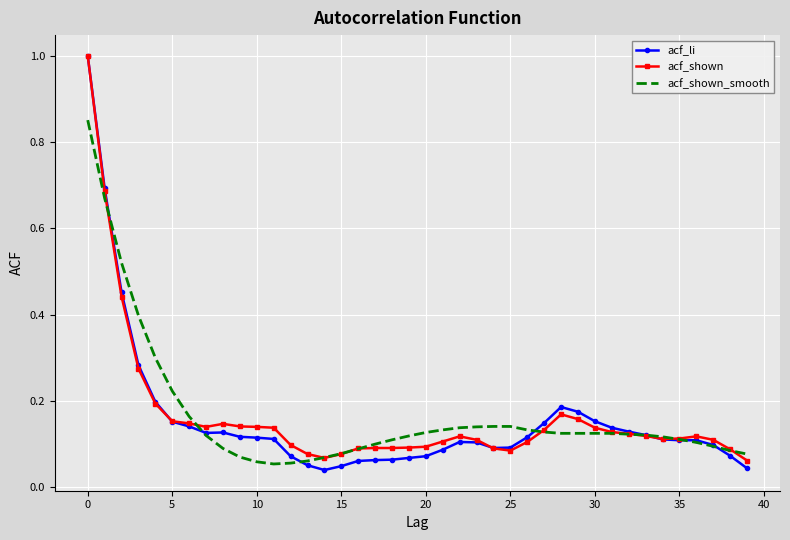

What is the greatest value displayed?

1.0